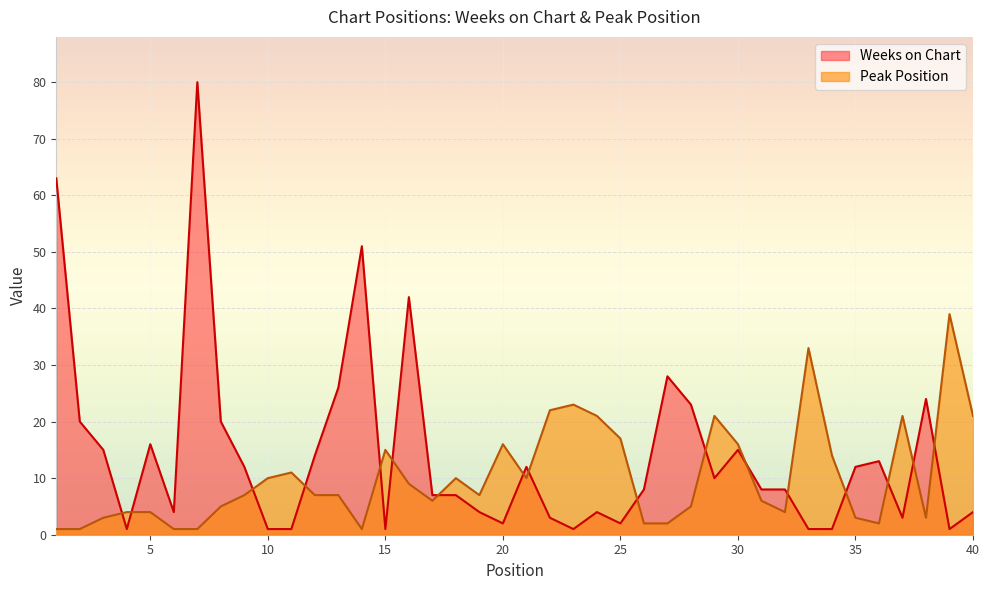

What is the difference between the maximum and minimum values in the Peak Position series?

38